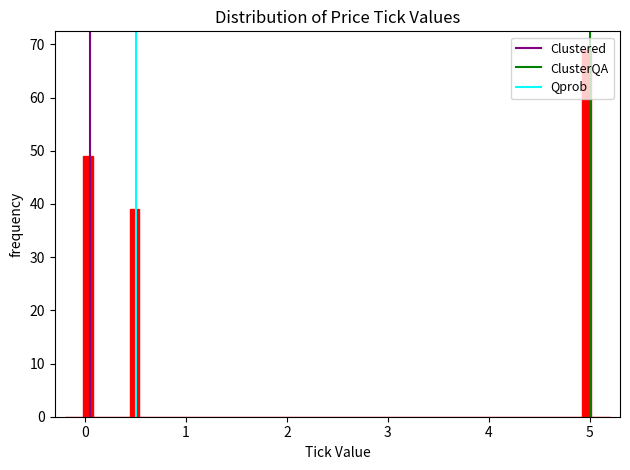

Around what value on the x-axis is the tallest bar? Give the approximate position of its centre, as read against the axis.

5.0